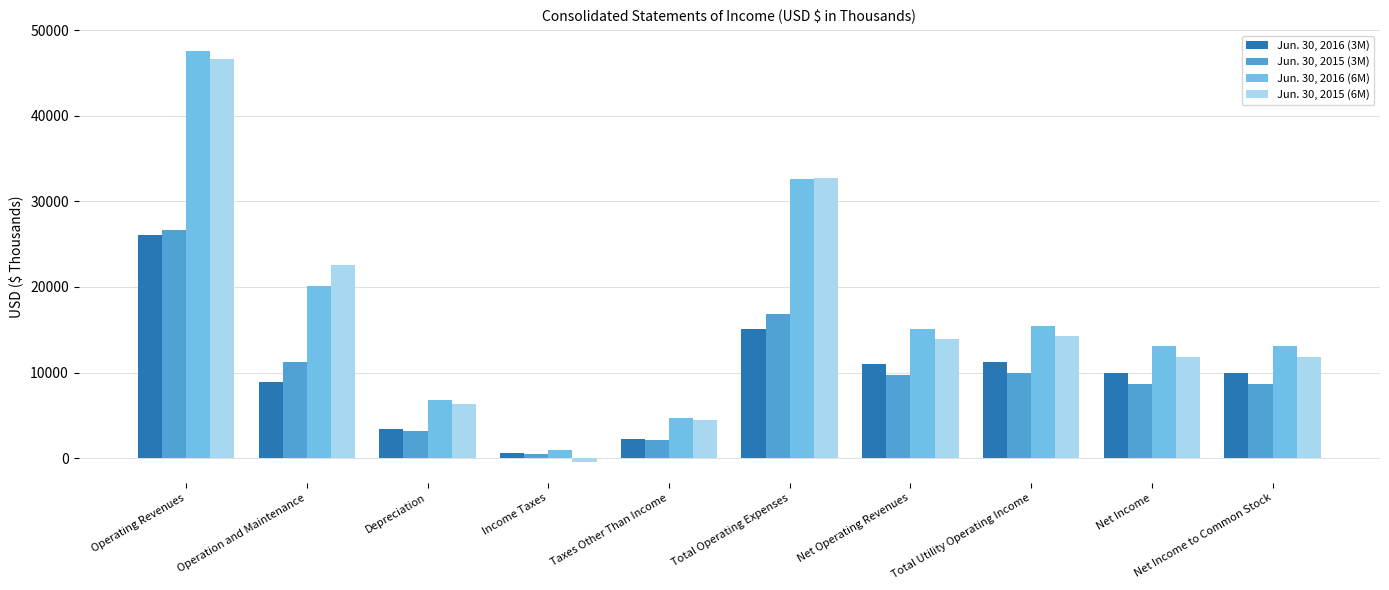

What position from the left is Net Operating Revenues?

7